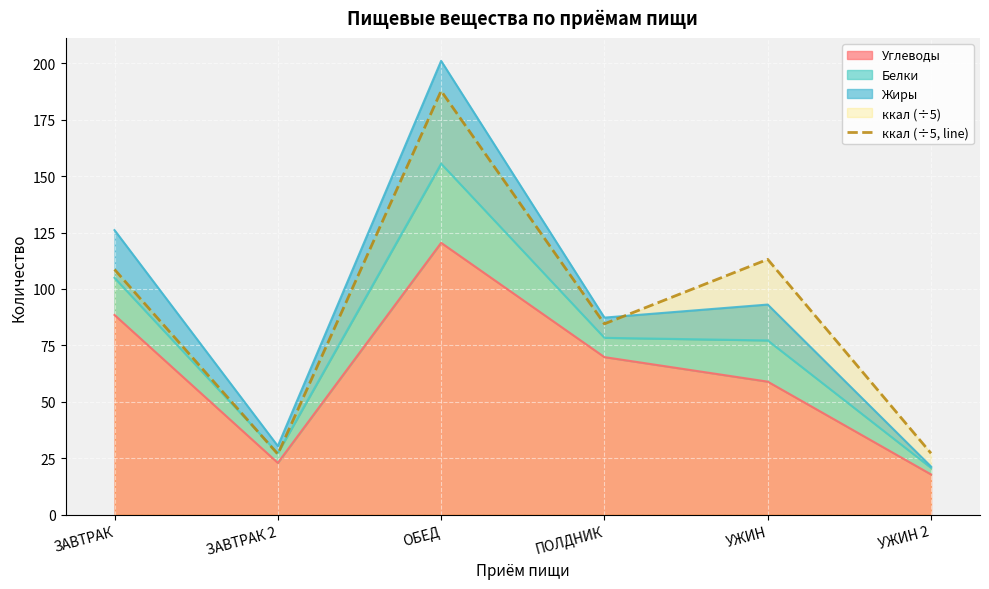

What is the sum of all values?

548.1